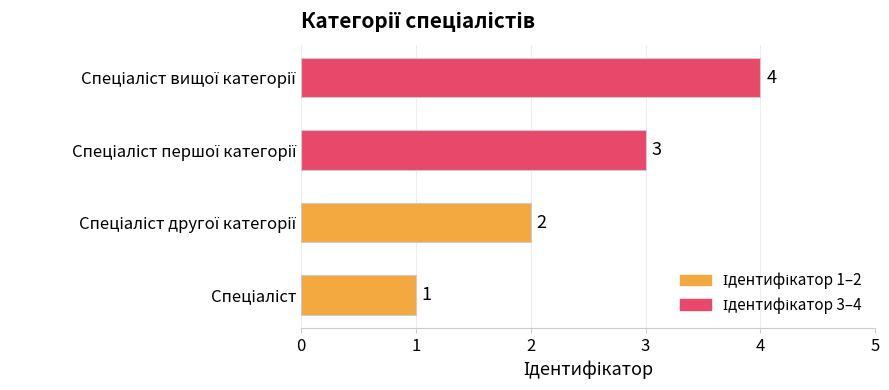

How many data points are less than 3?

2